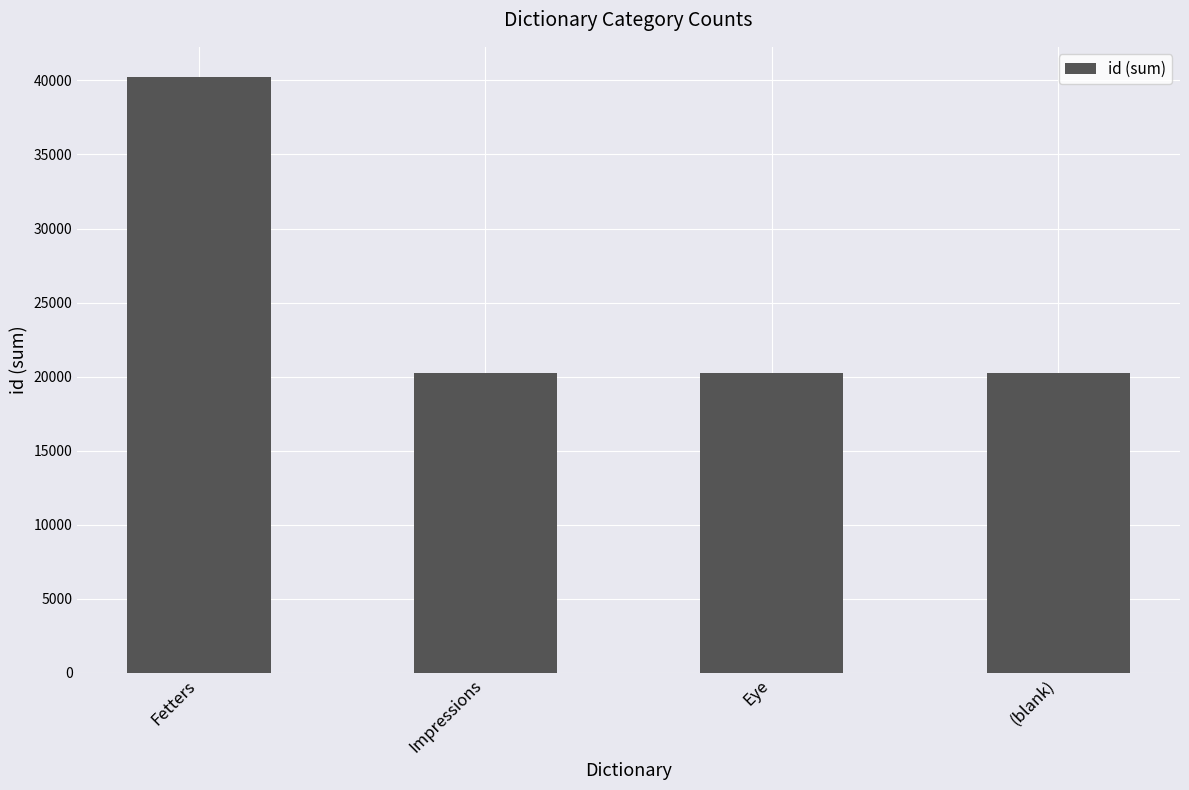

True or false: the data shows 40256 at Fetters.

True